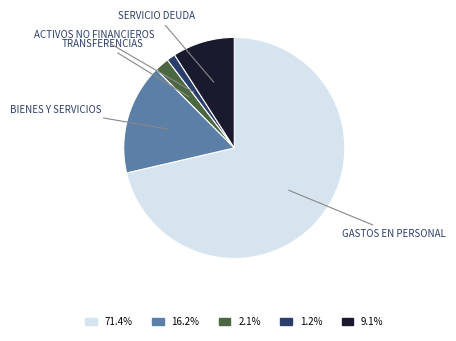

Is the sum of BIENES Y SERVICIOS and TRANSFERENCIAS greater than half?

No